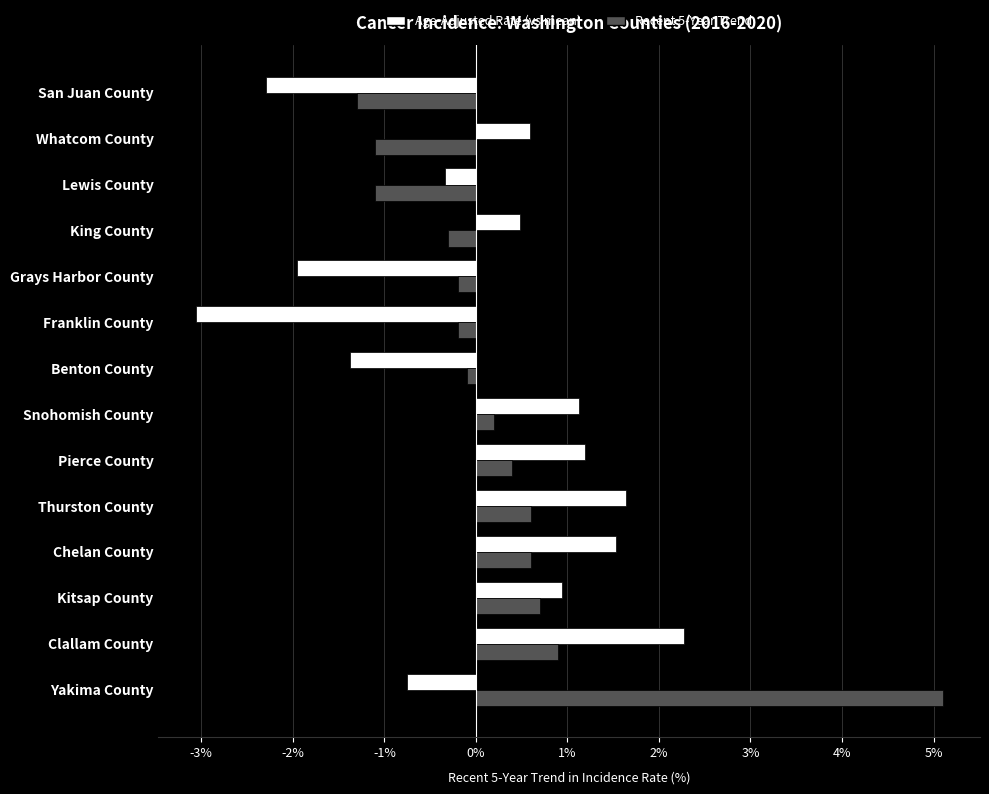

The Recent 5-Year Trend series shows 0.3 at Chelan County. True or false?

False